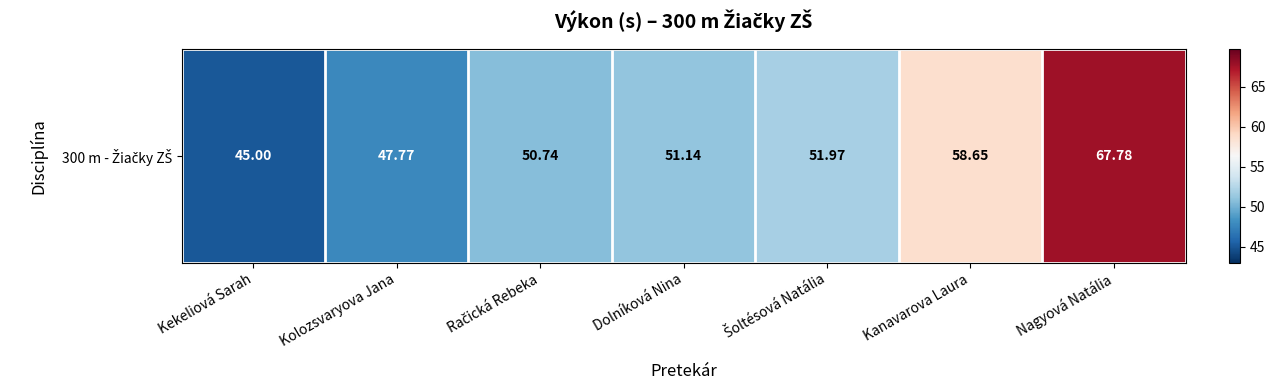

Where is the data nearest to the value 56?

Kanavarova Laura